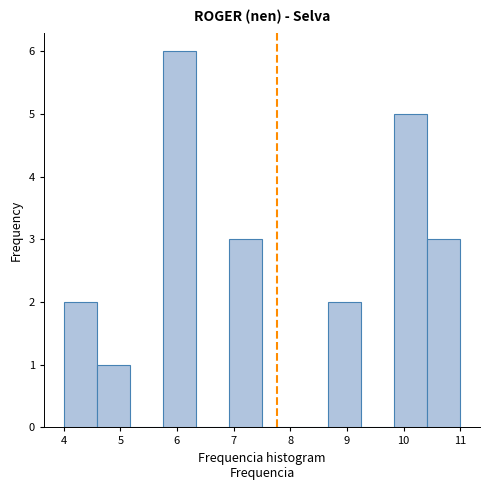

Reading left to right, transcribe this chart: for each bar, give the range it covers on the x-axis and its height. Neither the bar edges nor the heights are printed on the chart, so give them approximately, as read against the axes.

4.0 to 4.6: 2
4.6 to 5.2: 1
5.2 to 5.8: 0
5.8 to 6.3: 6
6.3 to 6.9: 0
6.9 to 7.5: 3
7.5 to 8.1: 0
8.1 to 8.7: 0
8.7 to 9.3: 2
9.3 to 9.8: 0
9.8 to 10.4: 5
10.4 to 11.0: 3